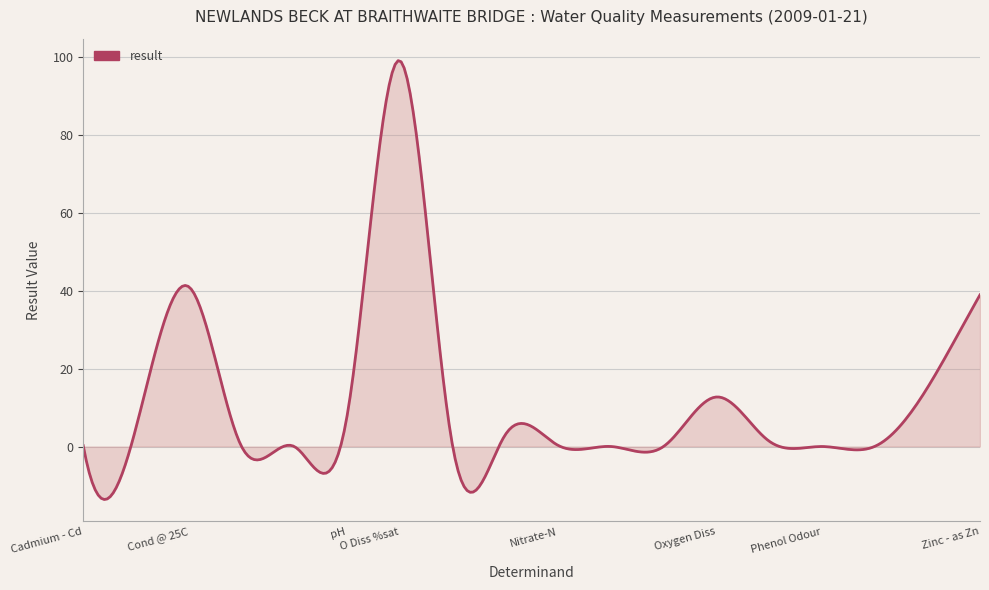

What is the difference between the maximum and minimum values?

112.6